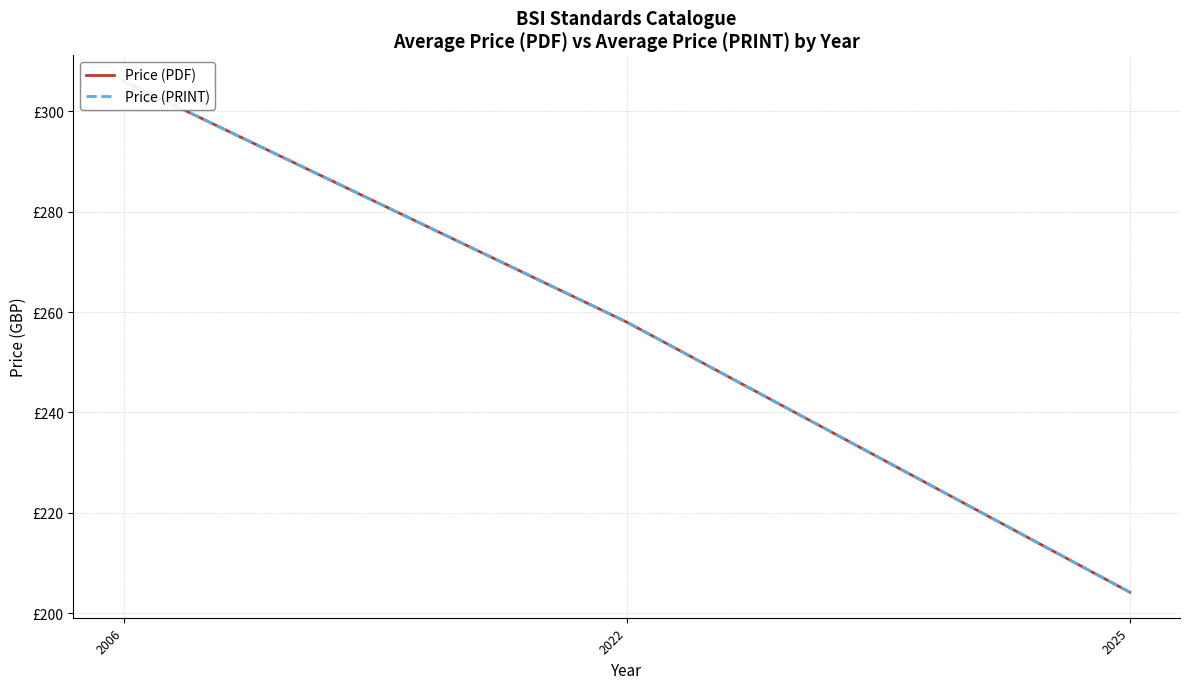

Reading left to right, transcribe all the data shown in this chart.

Price (PDF): 306.0	258.0	204.2
Price (PRINT): 306.0	258.0	204.2